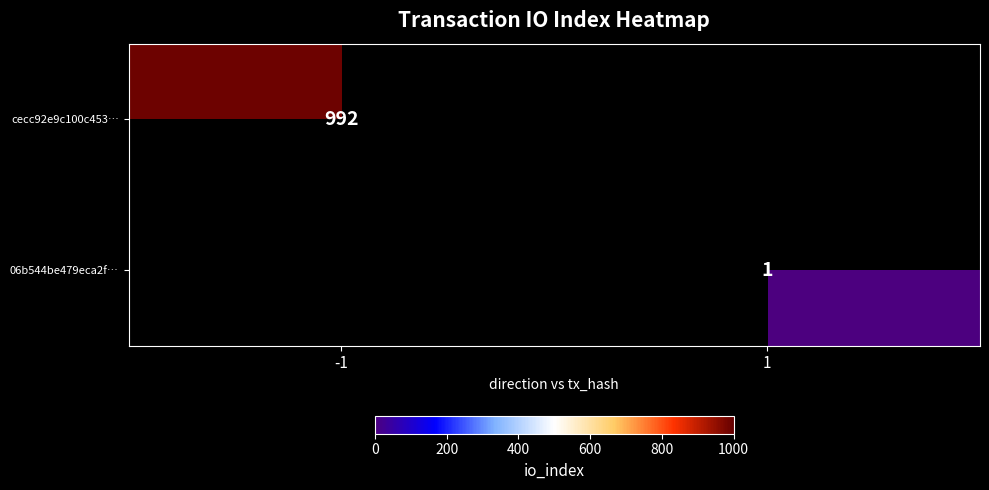

The value of 06b544be479eca2f… at 1 is 1.3. True or false?

False